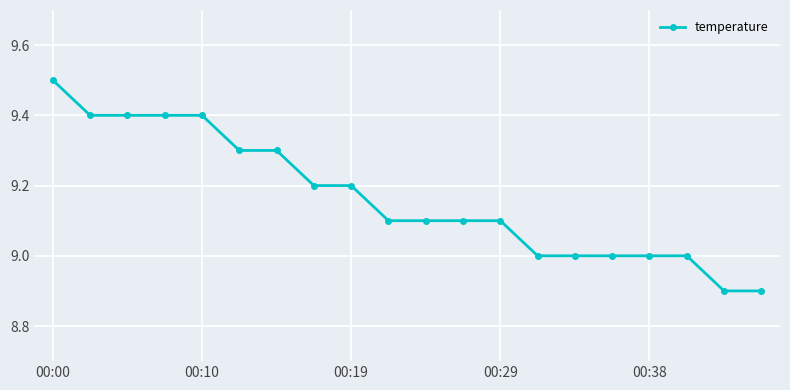

What is the smallest value displayed?

8.9